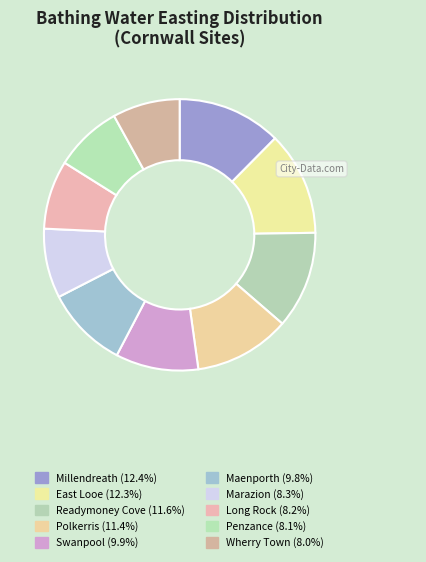

What is the smallest slice in the pie chart?

Wherry Town